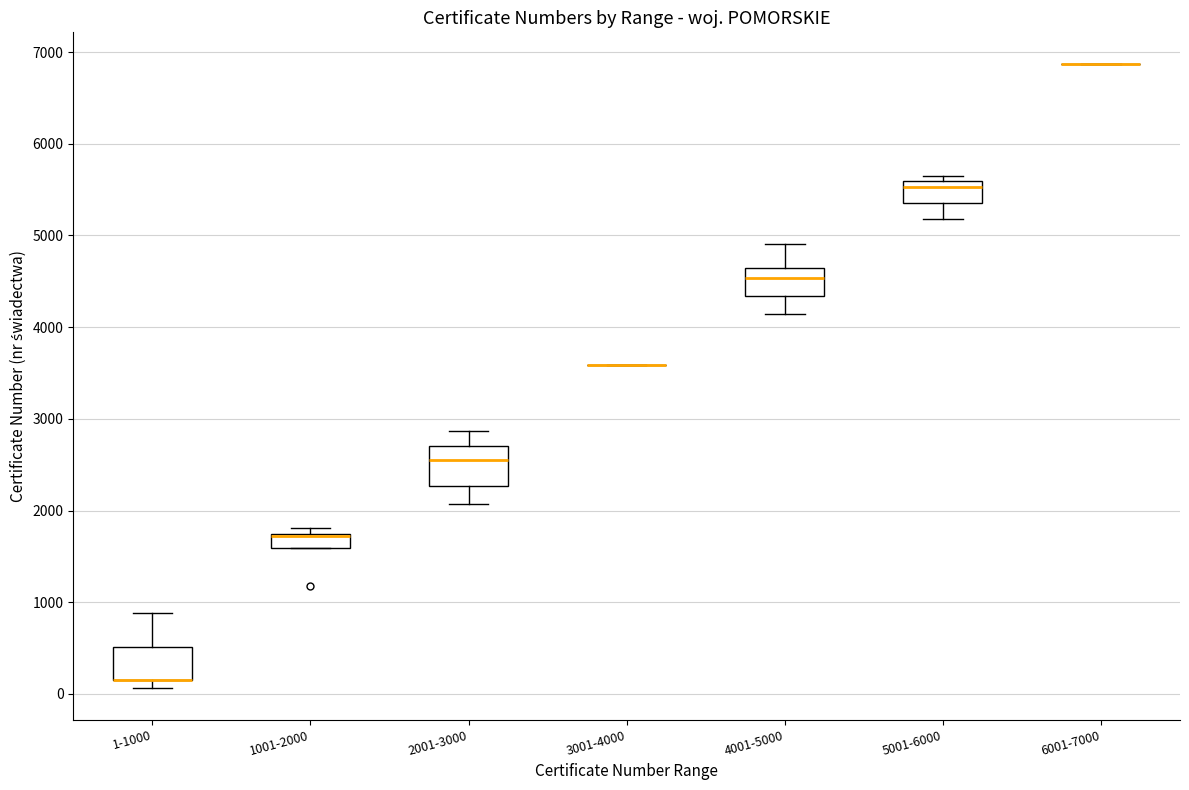

Reading left to right, read every box against the y-axis: the position of its median line, the range the box covers, and the ends of its whiskers. The values are not printed on the chart, so give them approximately, as read against the axis.

1-1000: median 200 (drawn on the box's lower edge), box 200 to 500, whiskers 100 to 900
1001-2000: median 1700 (drawn on the box's upper edge), box 1600 to 1700, whiskers 1600 to 1800
2001-3000: median 2600, box 2300 to 2700, whiskers 2100 to 2900
3001-4000: box collapsed to a line at 3600, whiskers 3600 to 3600
4001-5000: median 4500, box 4300 to 4600, whiskers 4100 to 4900
5001-6000: median 5500, box 5400 to 5600, whiskers 5200 to 5700
6001-7000: box collapsed to a line at 6900, whiskers 6900 to 6900